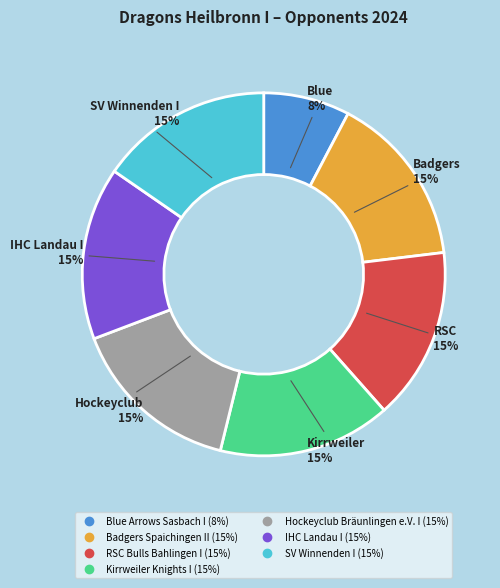

Which category has the smallest portion of the pie?

Blue Arrows Sasbach I